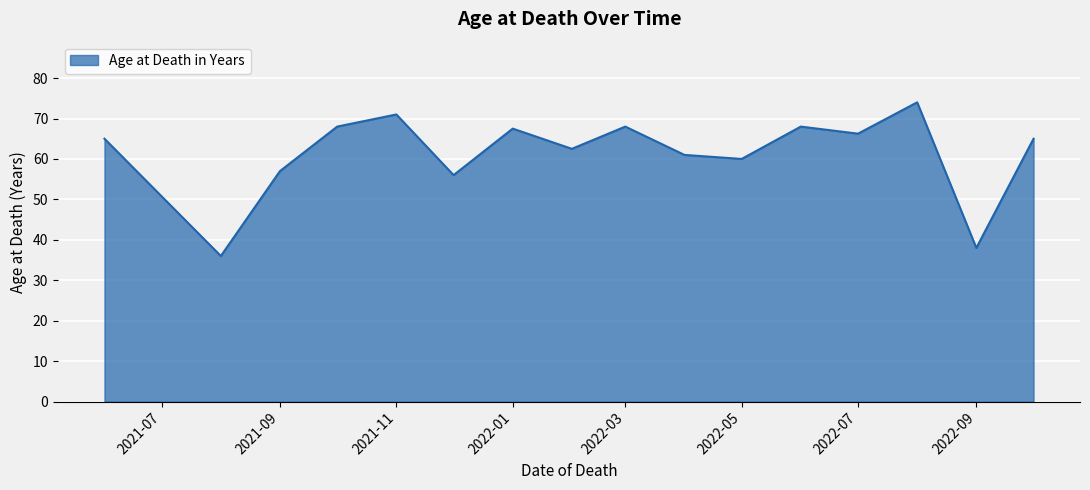

What is the maximum value shown in the chart?

74.0